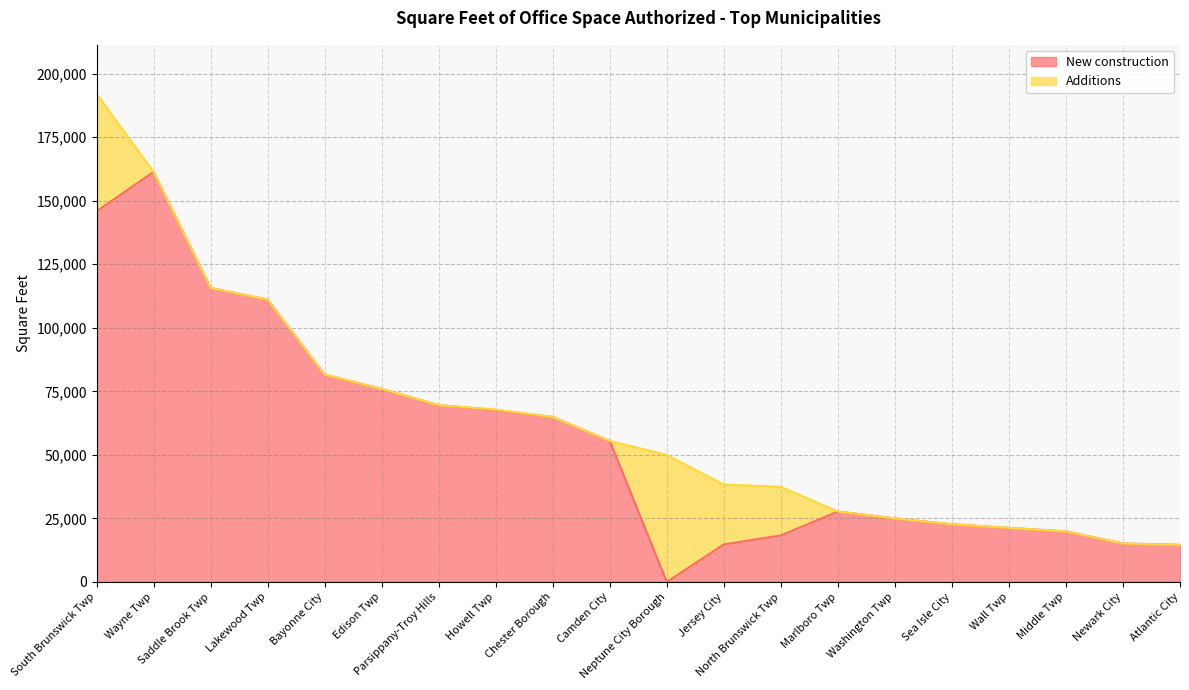

What is the value of the 6th point from the left?

75934